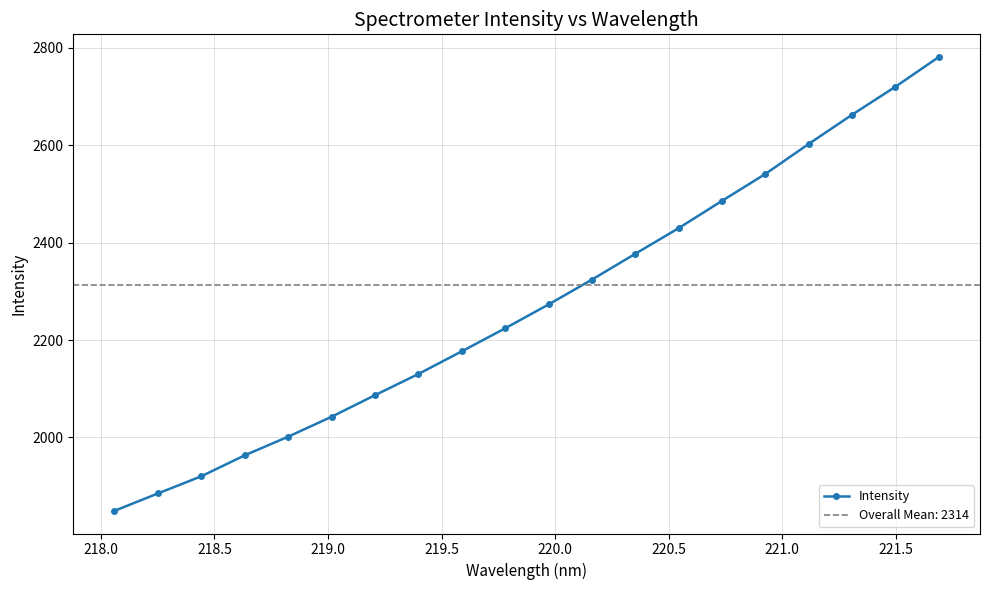

What is the difference between the maximum and minimum values?

932.2